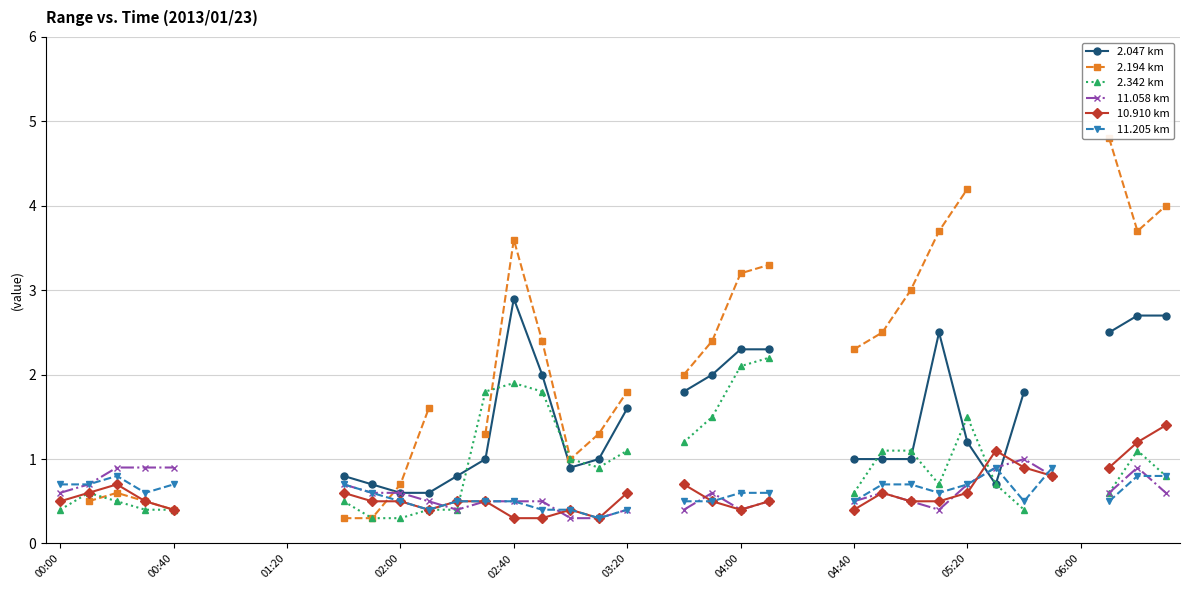

What is the sum of the 2.047 km values at 14 and 24?

3.1